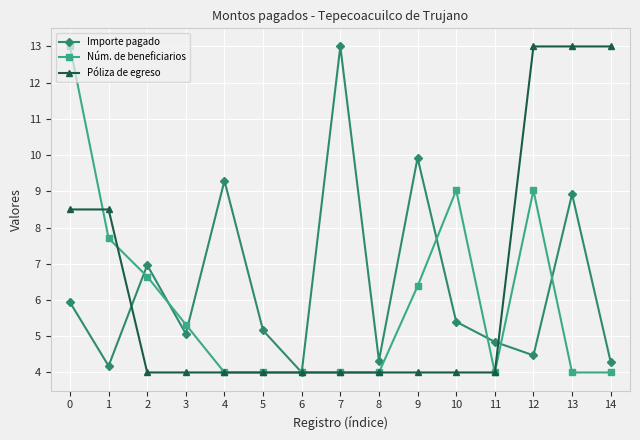

What is the sum of the Póliza de egreso values at 3 and 11?

8.0